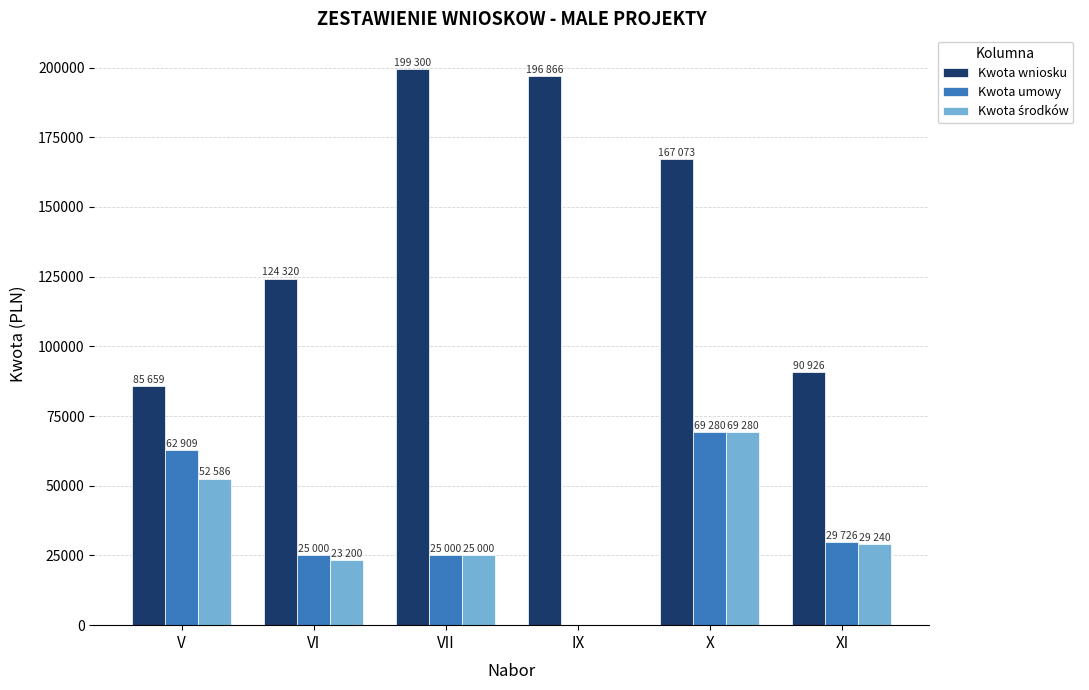

At which label does Kwota umowy reach its peak?

X